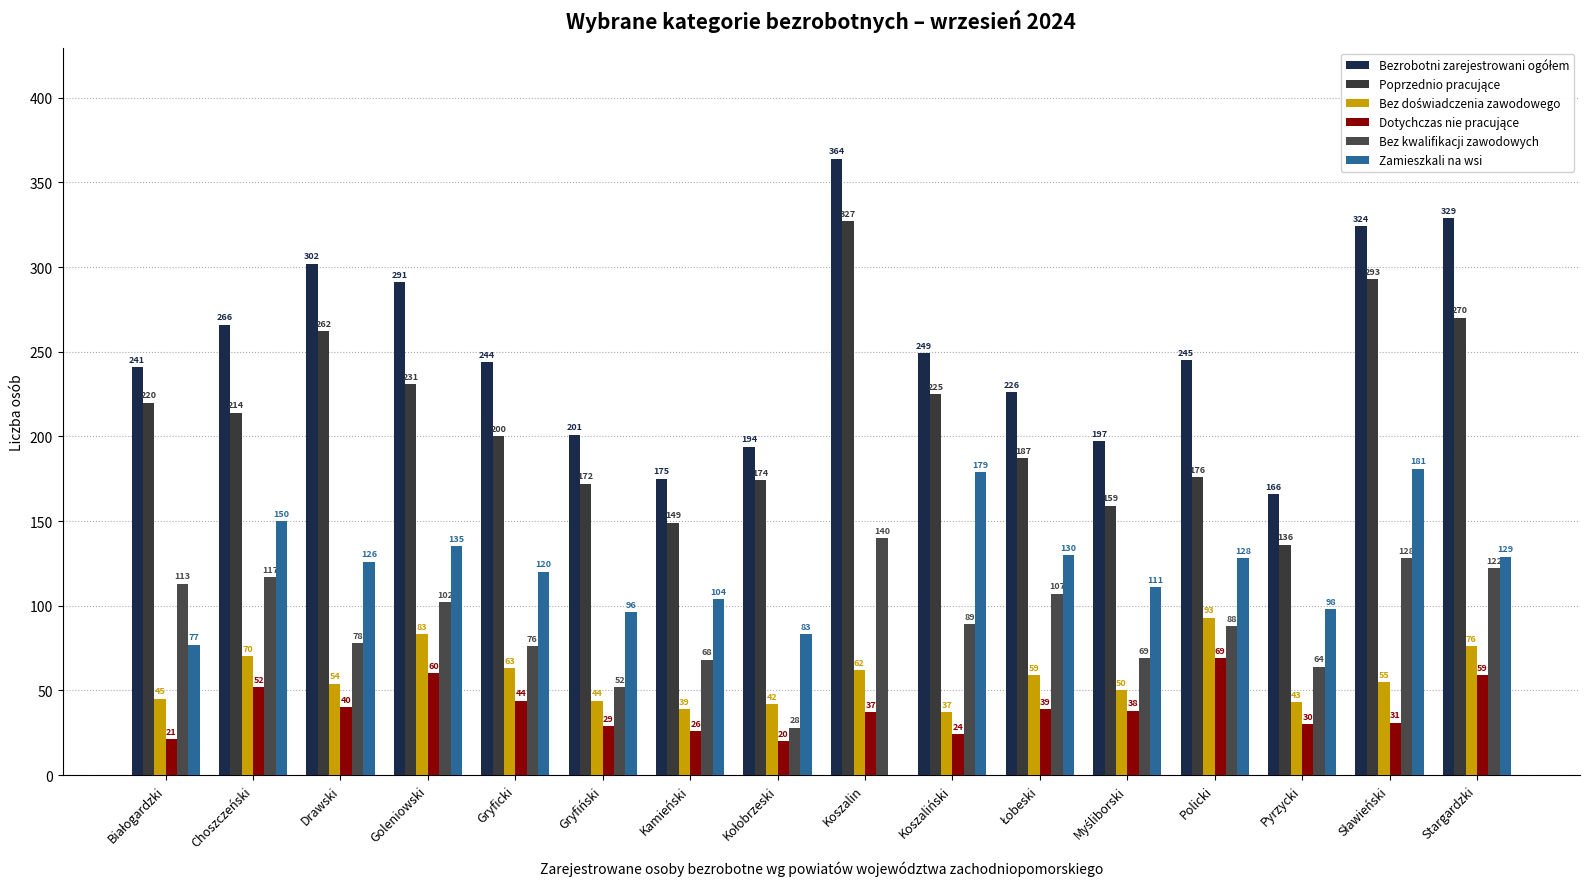

Which series has the widest spread of values?

Bezrobotni zarejestrowani ogółem